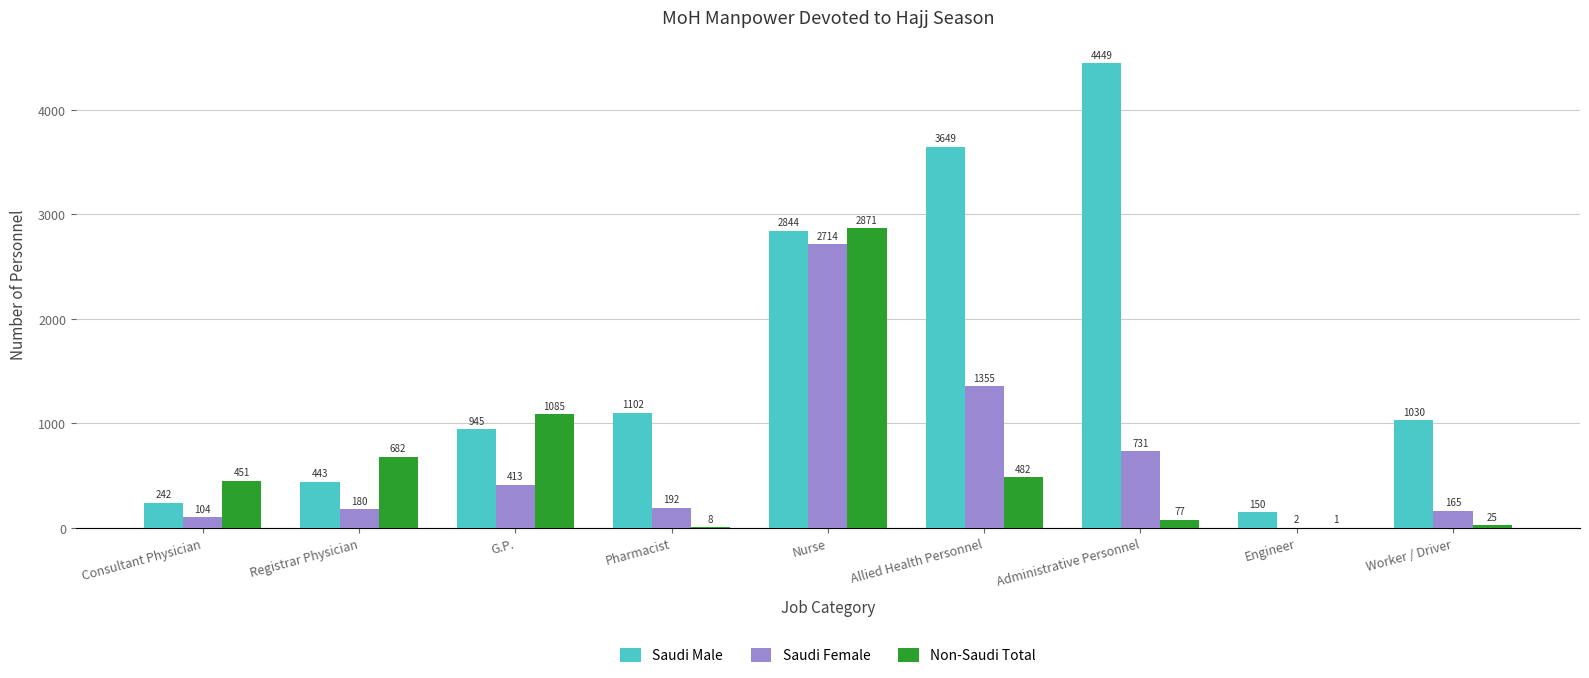

What is the sum of the Non-Saudi Total values at Worker / Driver and Consultant Physician?

476